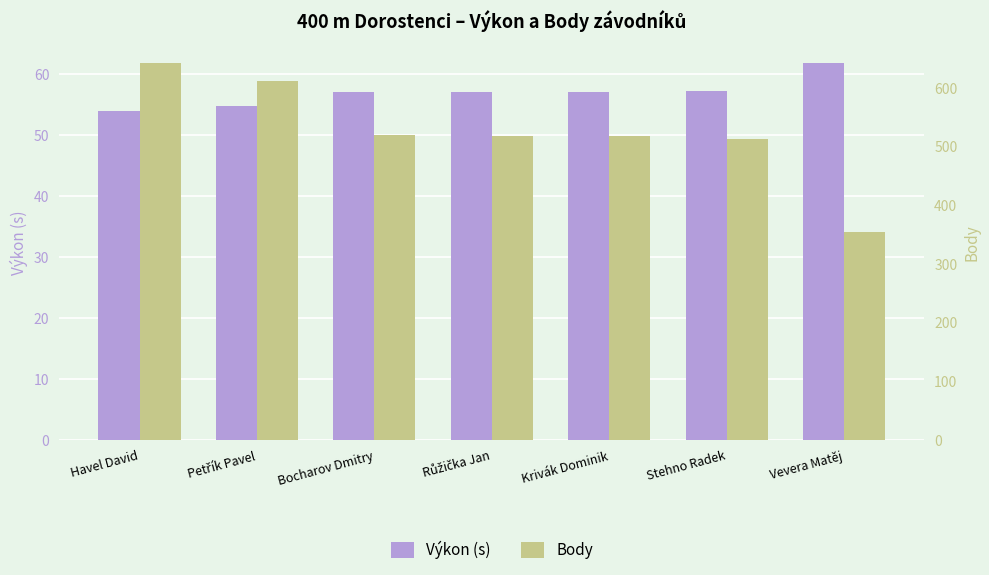

Which label corresponds to the largest value in the chart?

Havel David